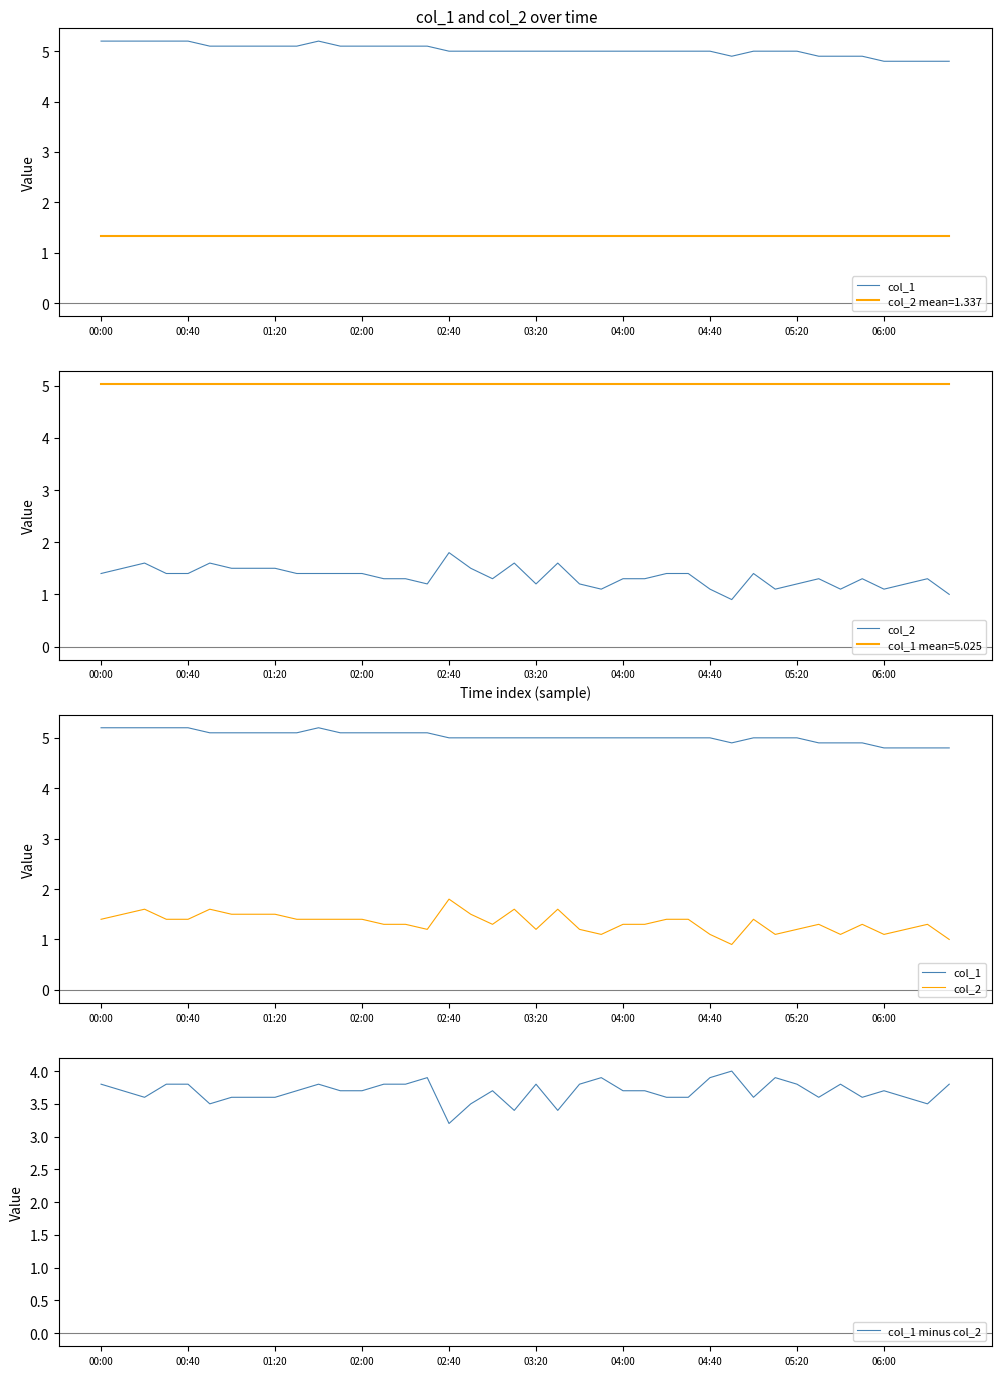

Where is col_2 nearest to the value 1?

39